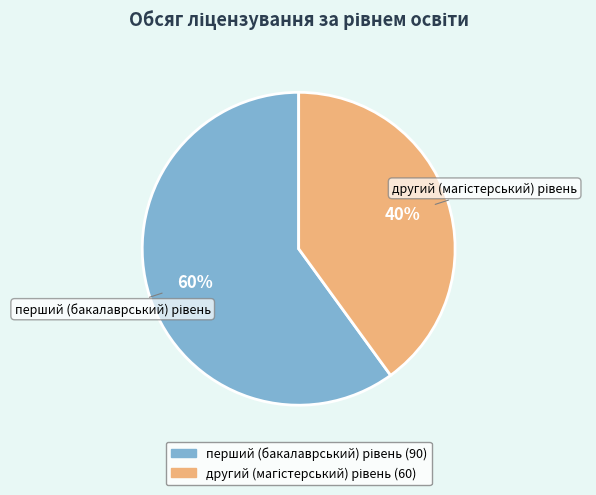

Is there any slice that represents more than half of the pie?

Yes